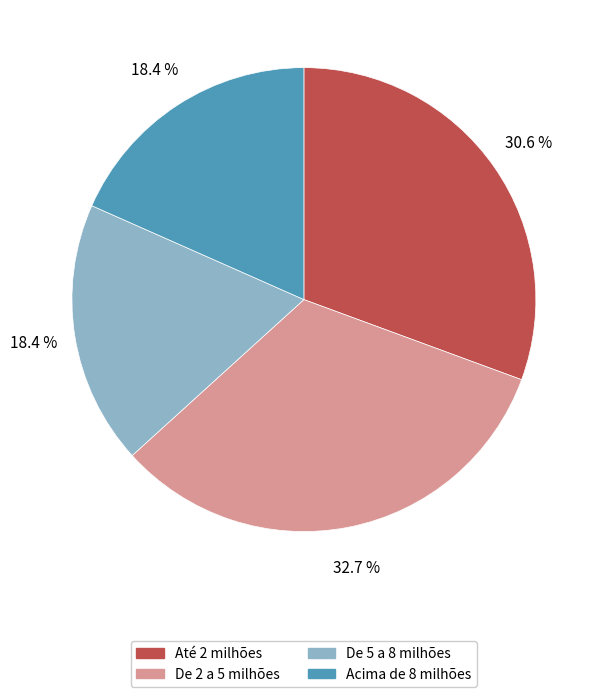

Count the number of slices in the pie.

4